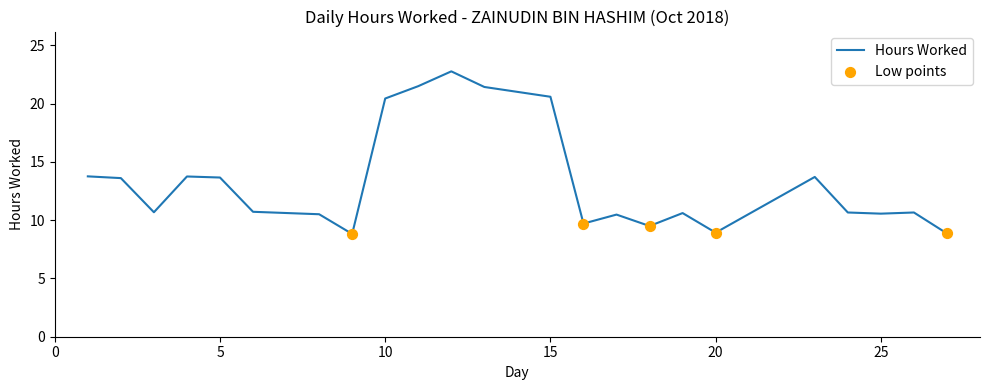

What is the minimum value shown in the chart?

8.8